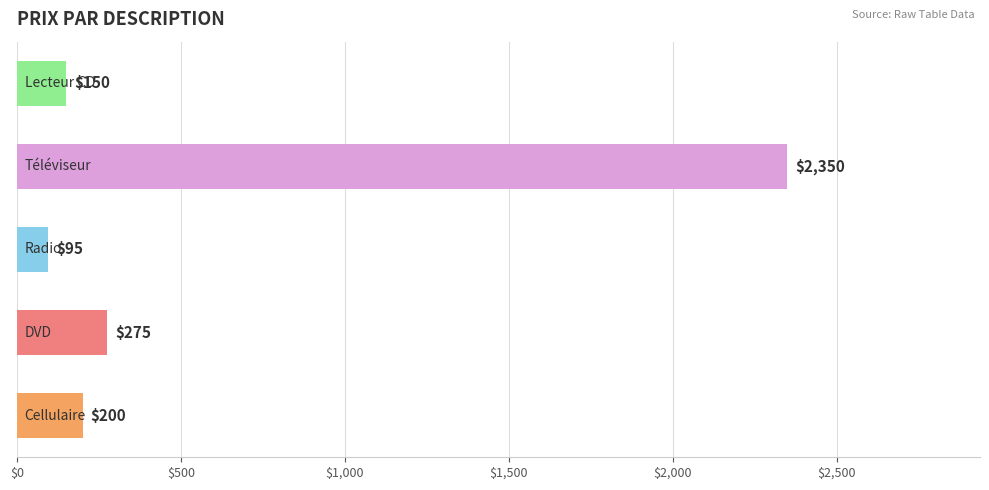

What is the minimum value shown in the chart?

95